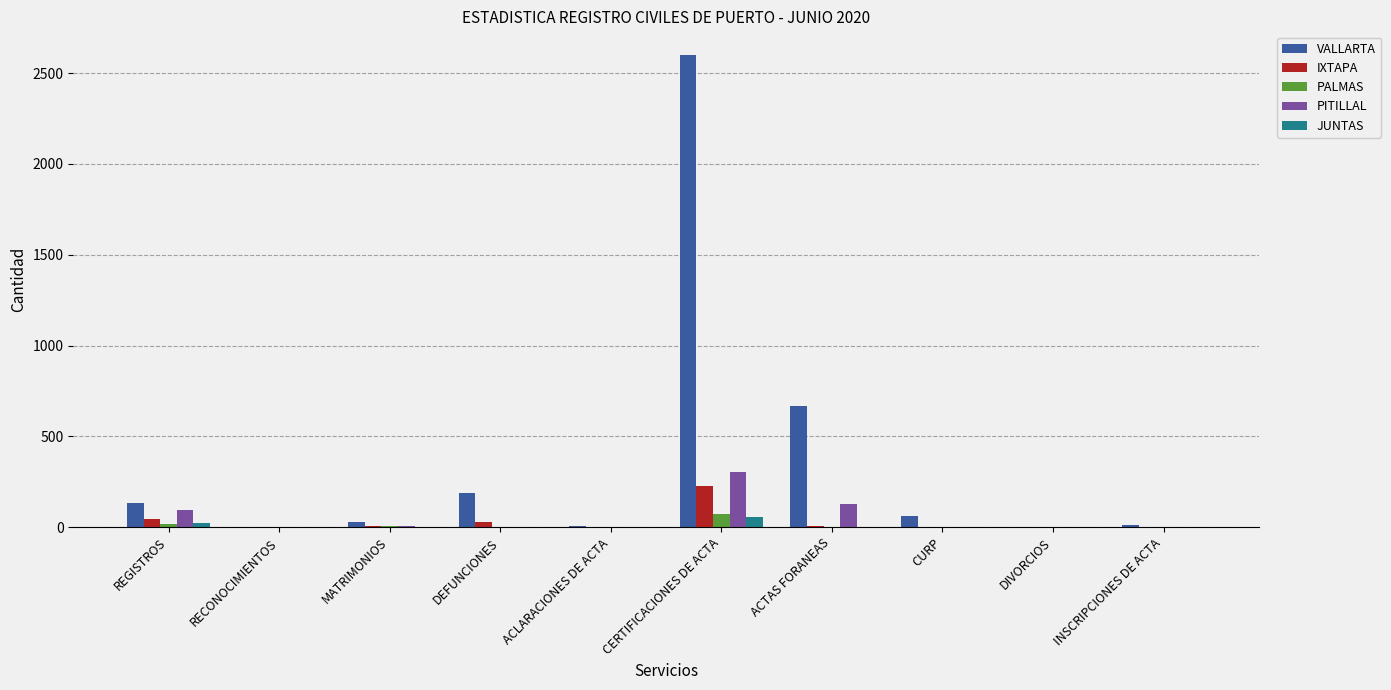

Which series changed the most between DEFUNCIONES and ACTAS FORANEAS?

VALLARTA